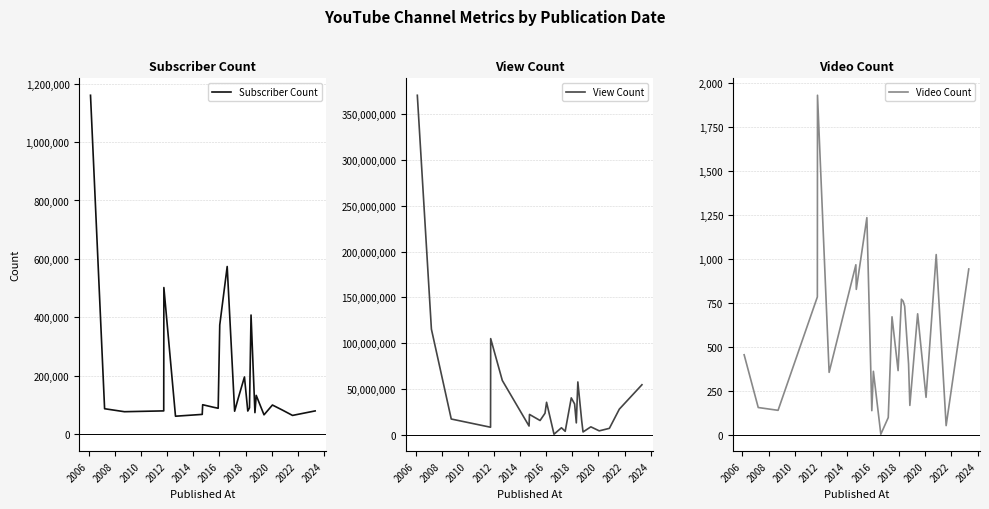

Is this an area chart (filled region under the line)?

No